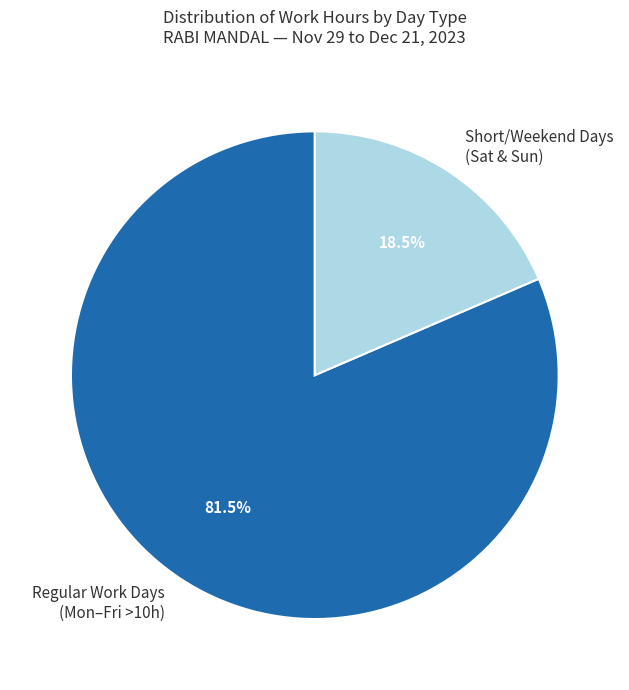

What is the largest slice in the pie chart?

Regular Work Days (Mon–Fri >10h)